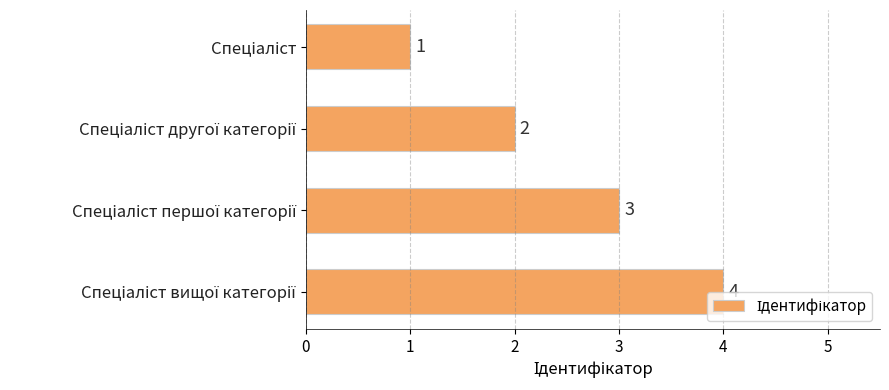

How many values are between 2 and 4?

3